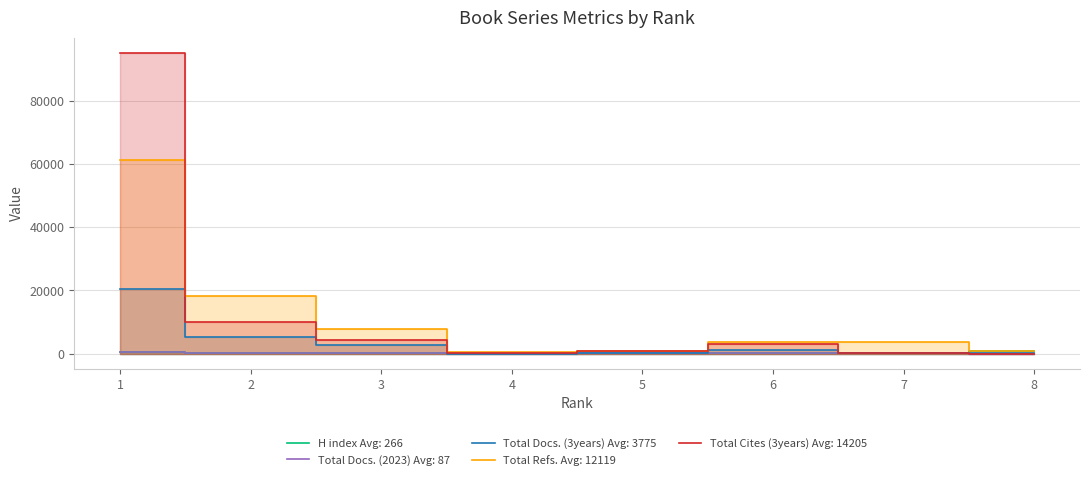

At which category does H index reach its first local valley?

5